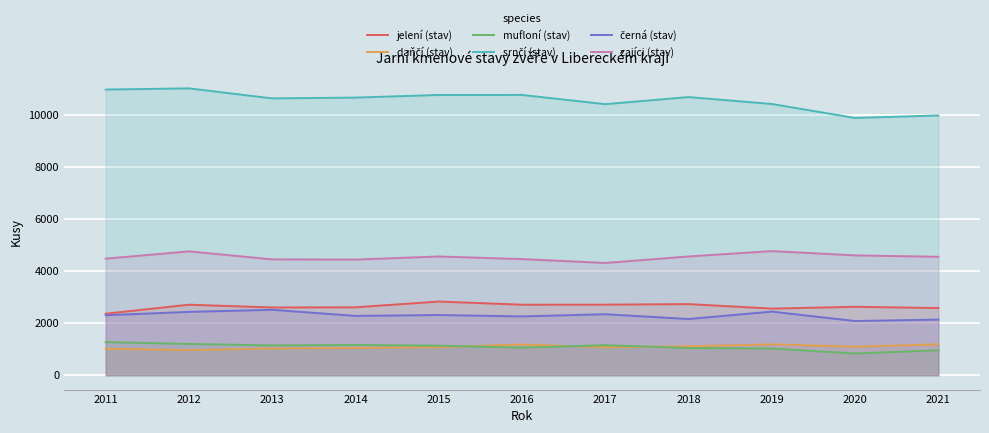

What are all the series names shown in the legend?

jelení (stav), daňčí (stav), mufloní (stav), srnčí (stav), černá (stav), zajíci (stav)